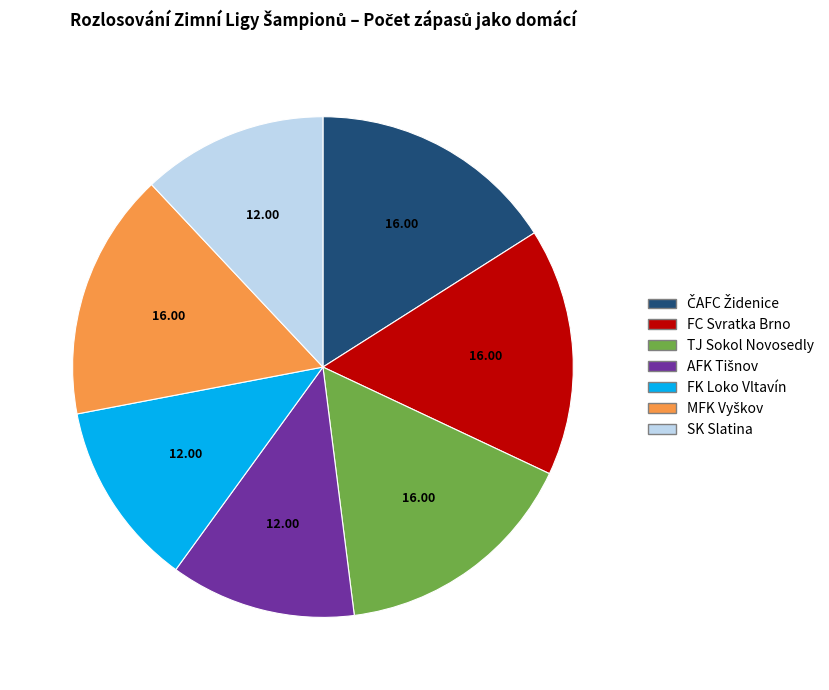

Is FK Loko Vltavín the majority of the pie?

No